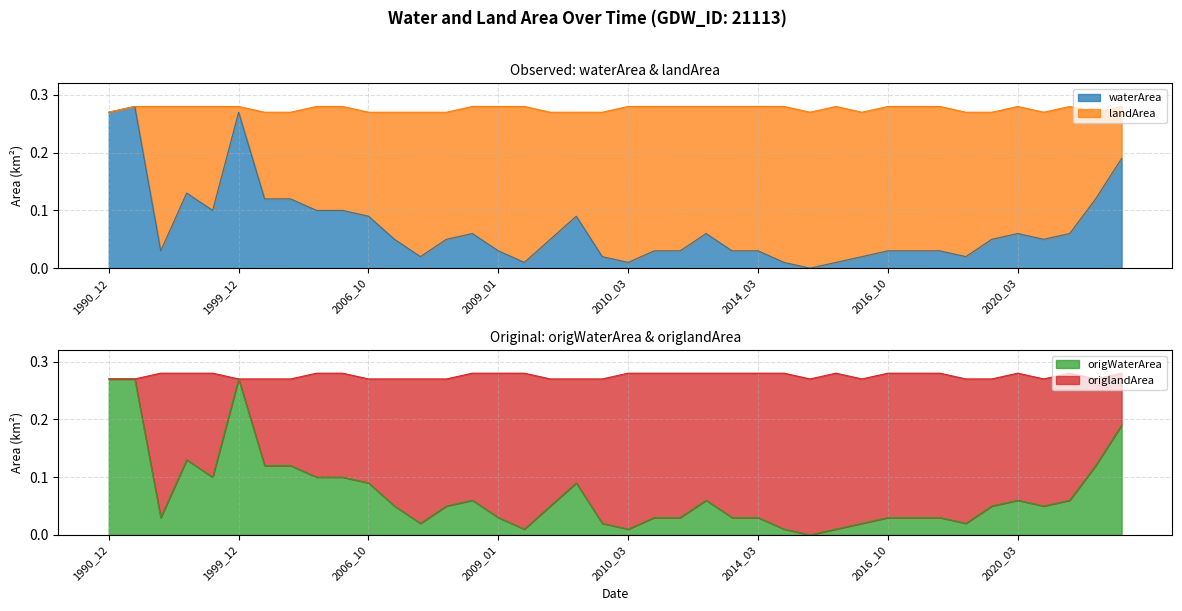

What is the value of the waterArea point at the 6th from the left?

0.3